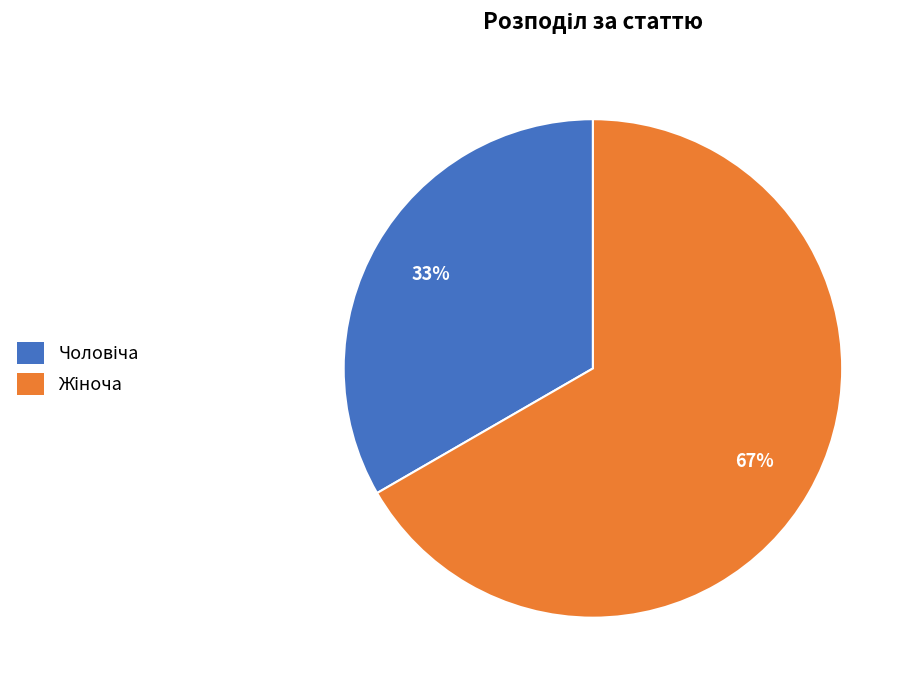

To the nearest percent, what is the average slice percentage?

50%